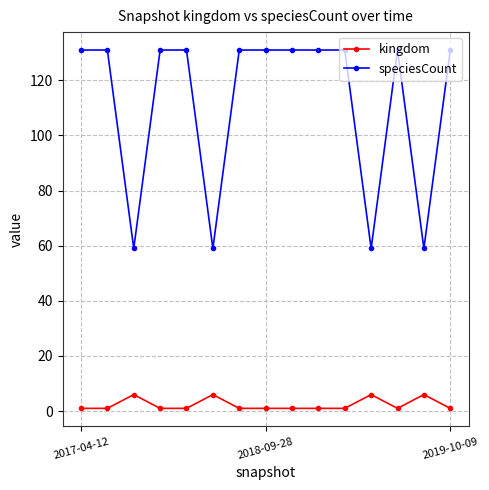

Which series has the largest range (max minus min)?

speciesCount